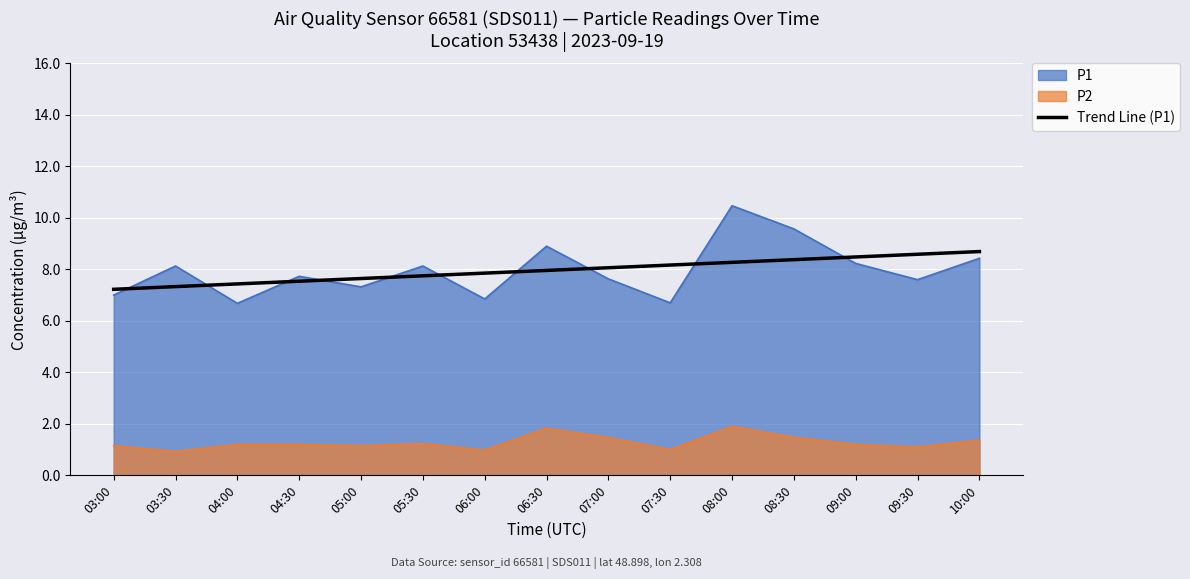

What is the label of the 11th point from the right?

05:00